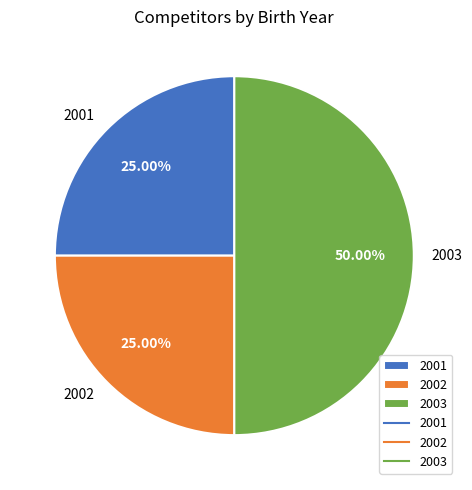

Approximately how many times larger is the value at 2003 compared to 2001?

2.0